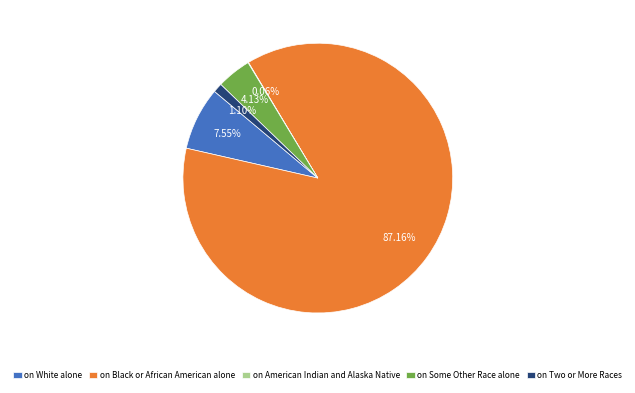

Approximately how many times larger is the value at on Black or African American alone compared to on Some Other Race alone?

21.1